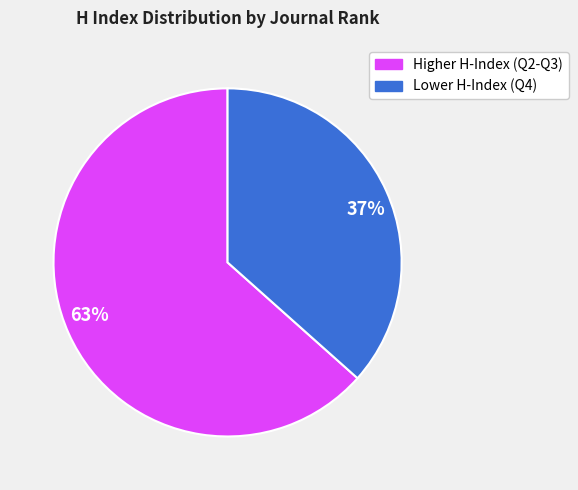

Rank the categories by value from lowest to highest.

37%, 63%